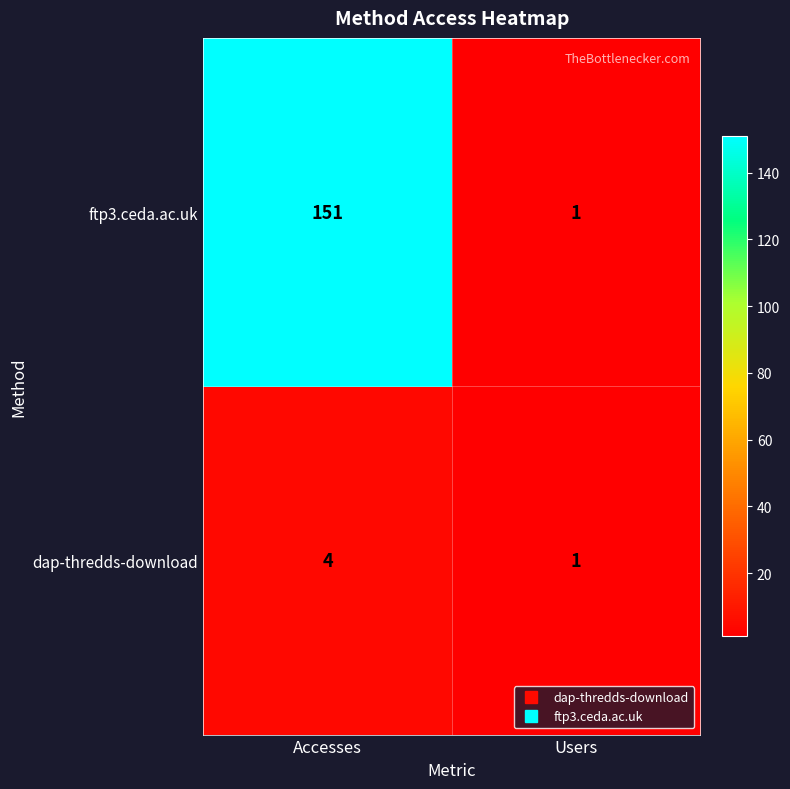

At which category is the sum across all series the highest?

Accesses